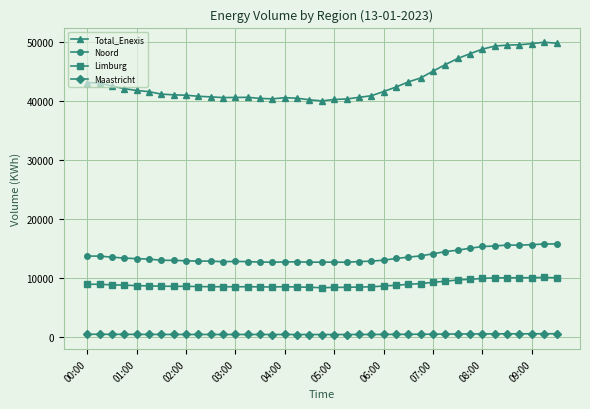

True or false: Total_Enexis and Noord cross at least once.

False